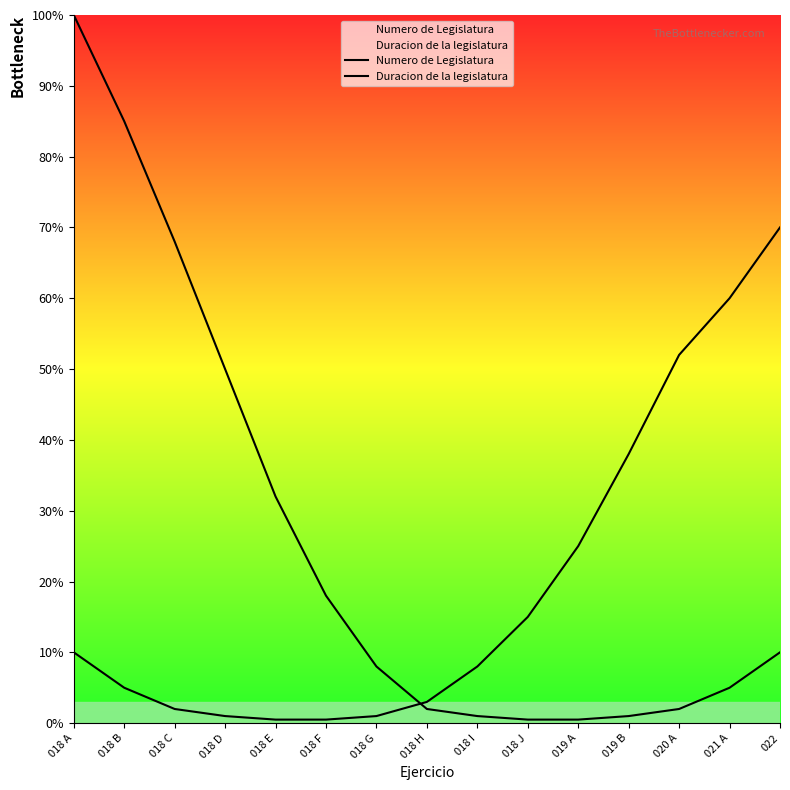

How many times do Duracion de la legislatura and Numero de Legislatura cross each other?

1